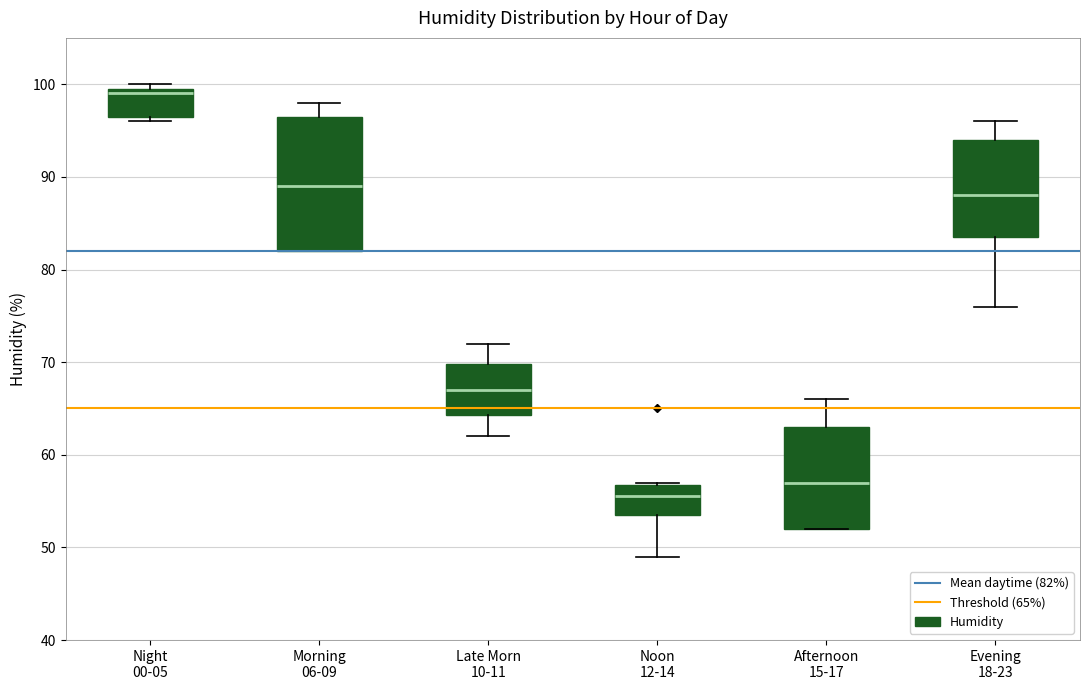

Comparing the boxes themselves (not the whiskers), which one is the tallest?

Morning 06-09